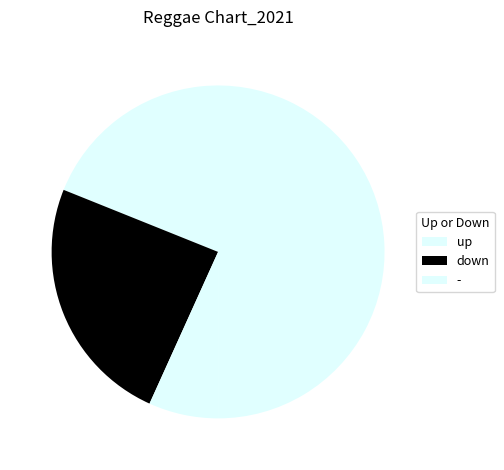

Does any single category account for the majority?

Yes